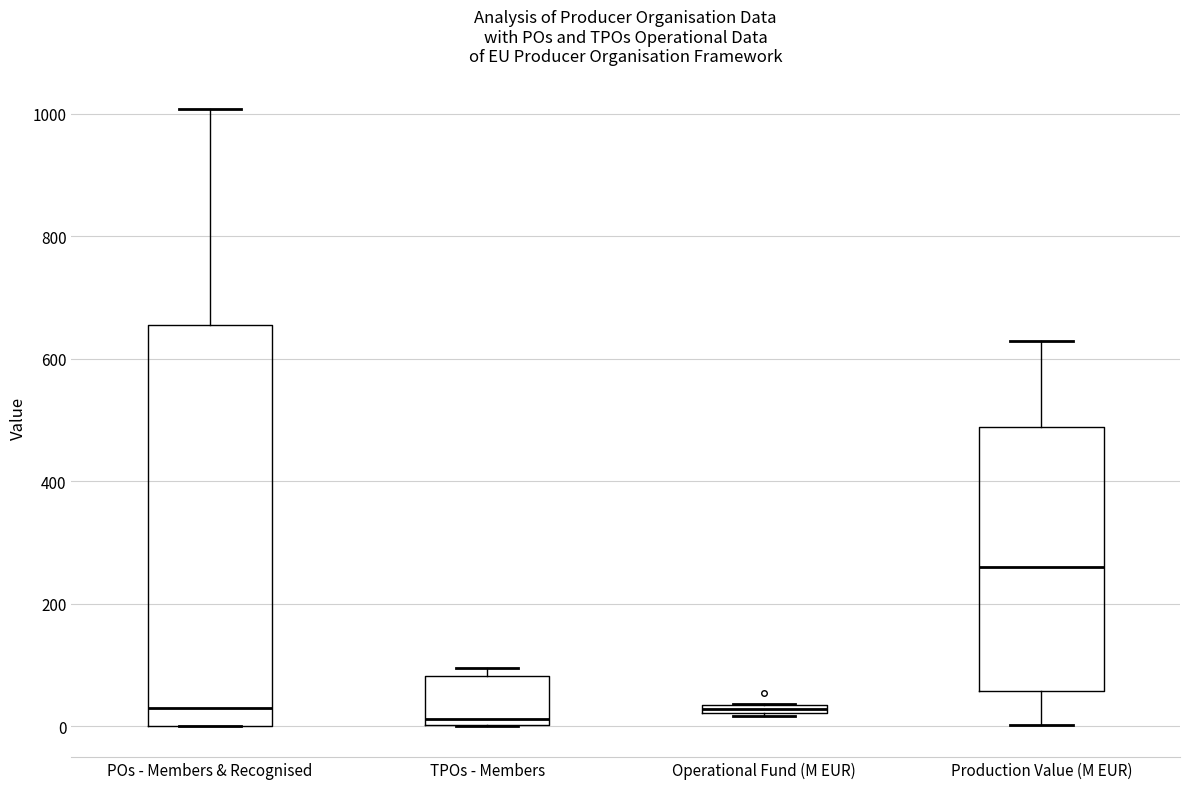

Which box has the highest median line?

Production Value (M EUR)